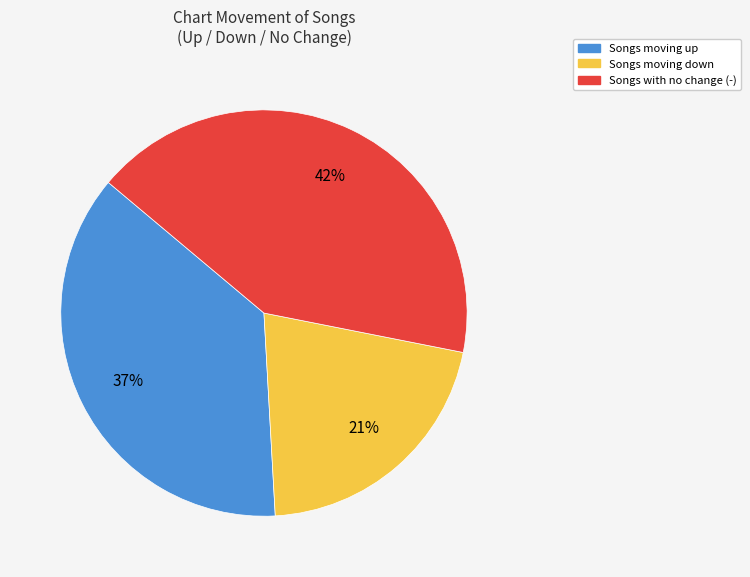

Is there any slice that represents more than half of the pie?

No